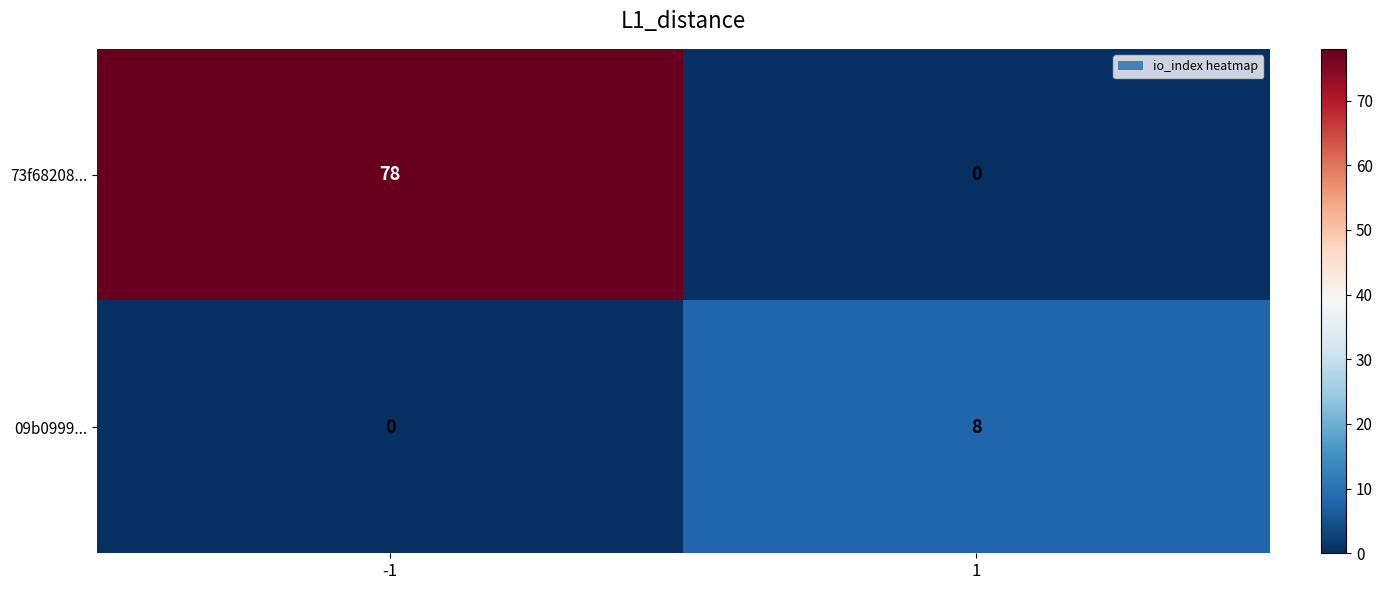

Which series has the largest range (max minus min)?

73f68208...